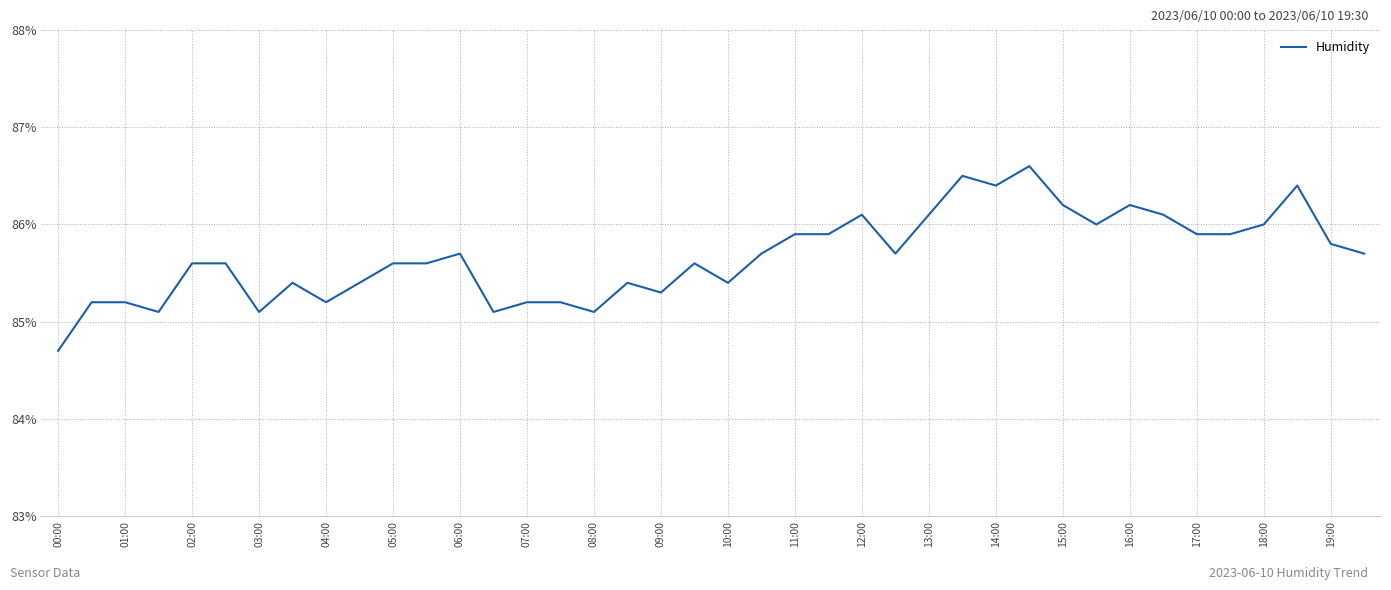

What is the greatest value displayed?

86.6